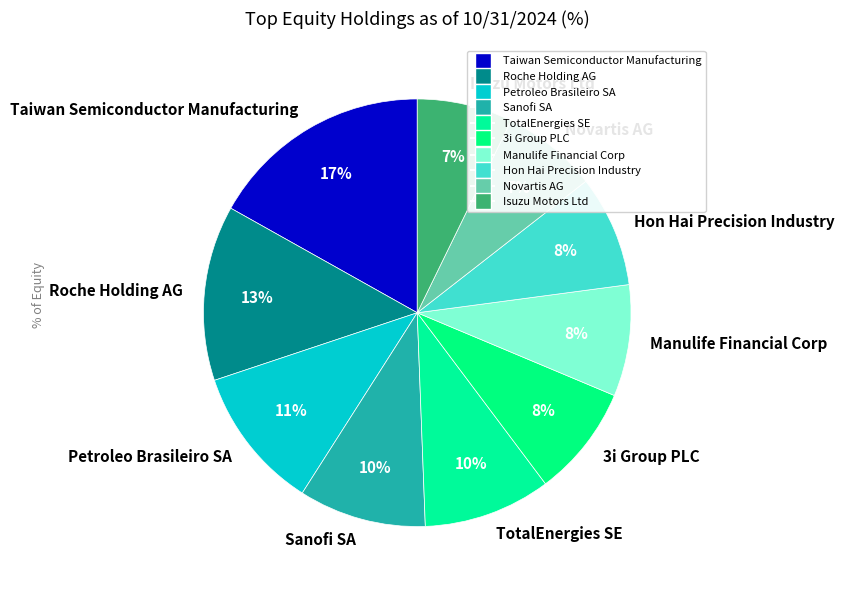

Which has a higher value, Taiwan Semiconductor Manufacturing or Roche Holding AG?

Taiwan Semiconductor Manufacturing